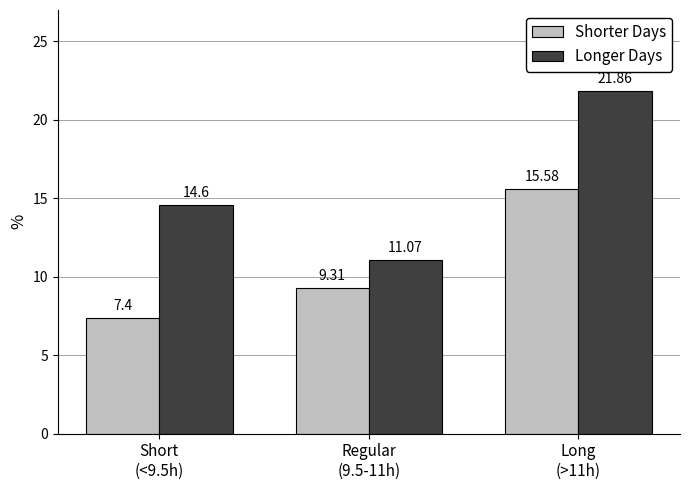

What are all the series names shown in the legend?

Shorter Days, Longer Days